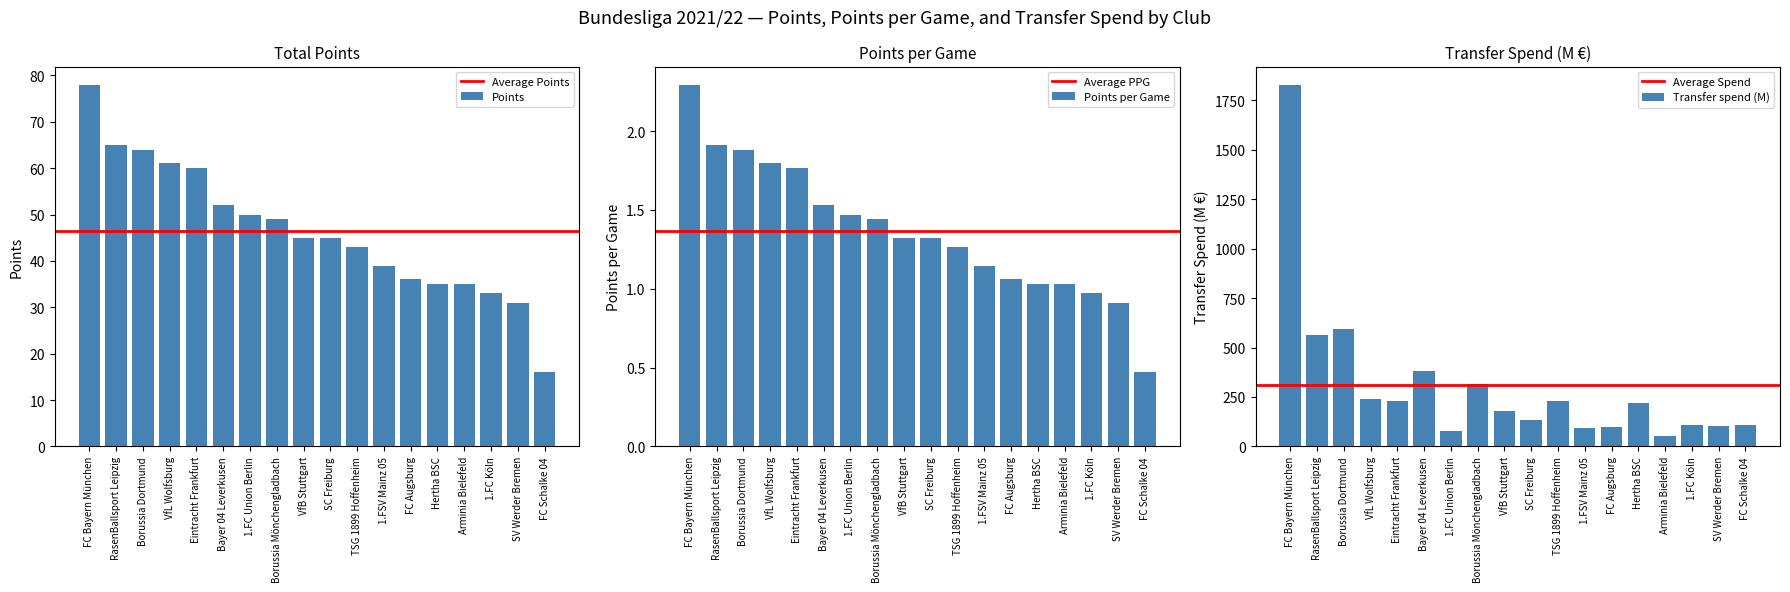

At which label is Points closest to 47?

Borussia Mönchengladbach